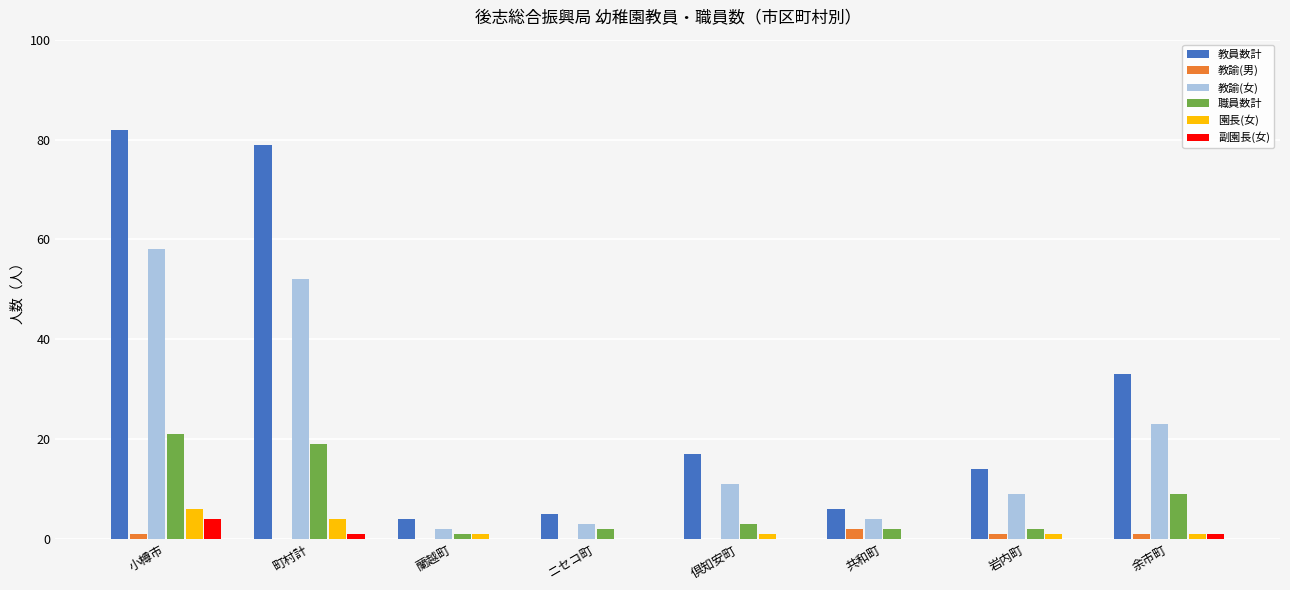

What is the maximum value shown in the chart?

82